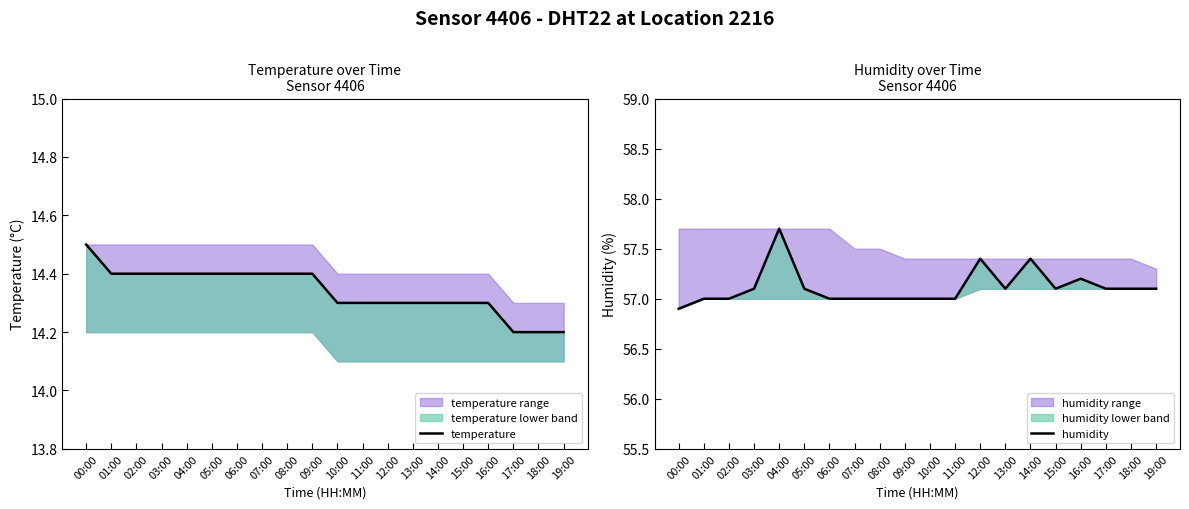

True or false: humidity has a value of 57.7 at 04:00.

True